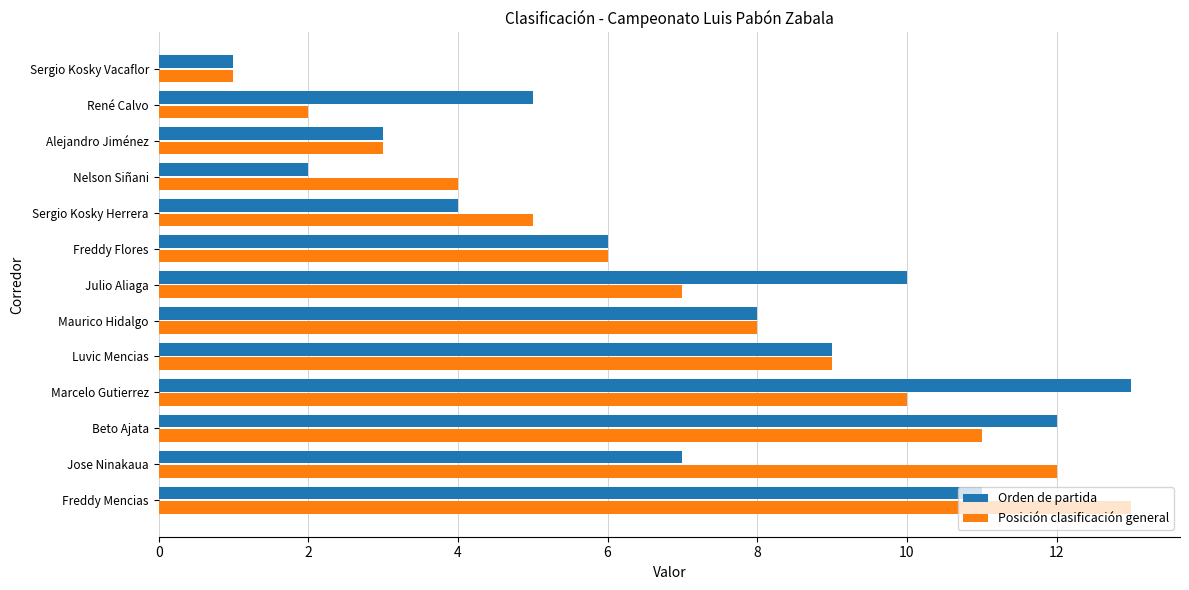

How many values in the Orden de partida series are below 7?

6